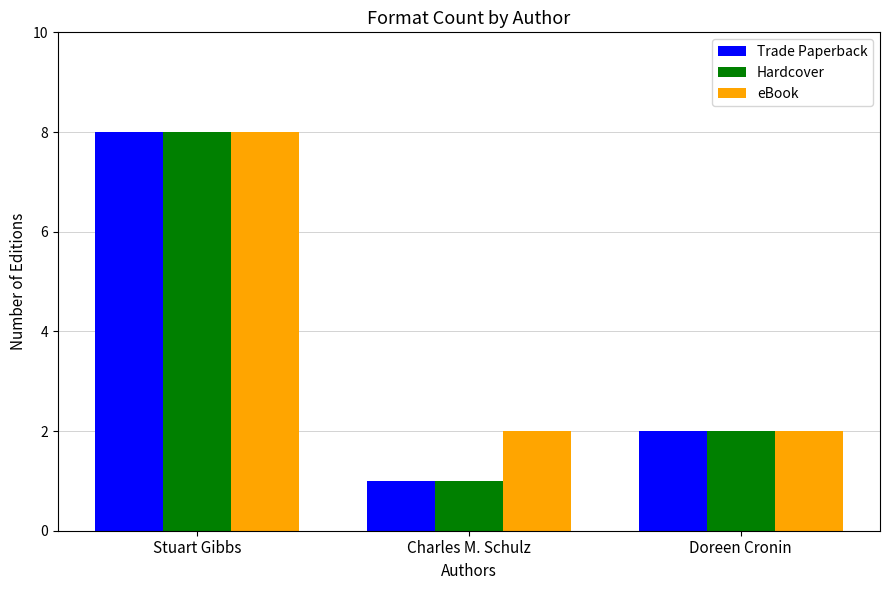

At which category is the sum across all series the highest?

Stuart Gibbs